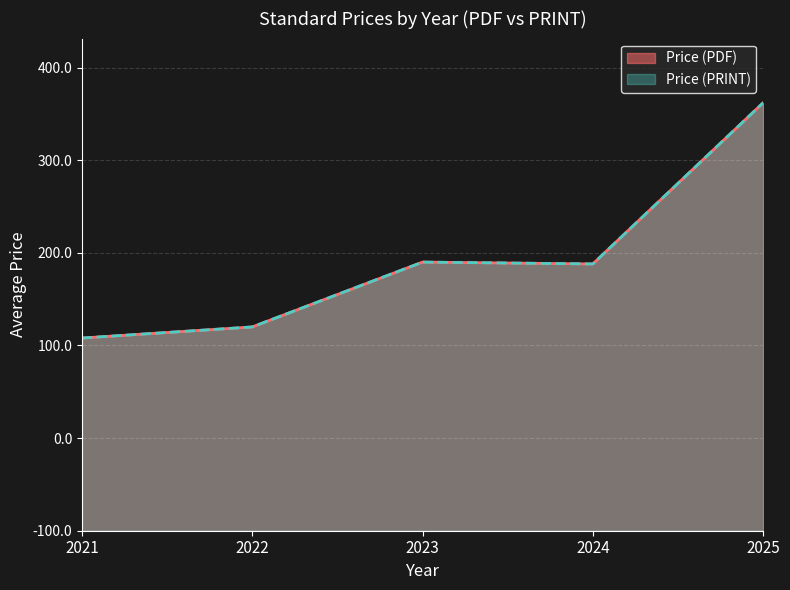

Does the chart display data point markers on the line(s)?

No